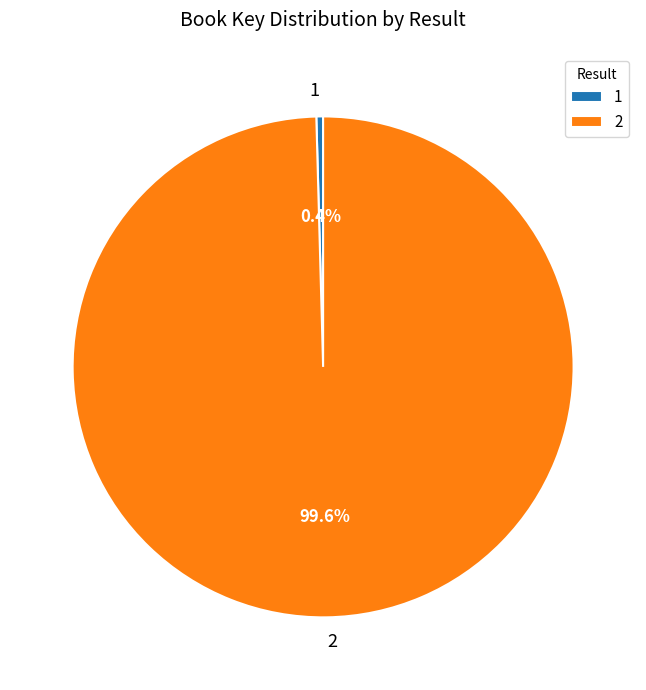

Combined, what portion of the pie is 2 and 1?

100.0%